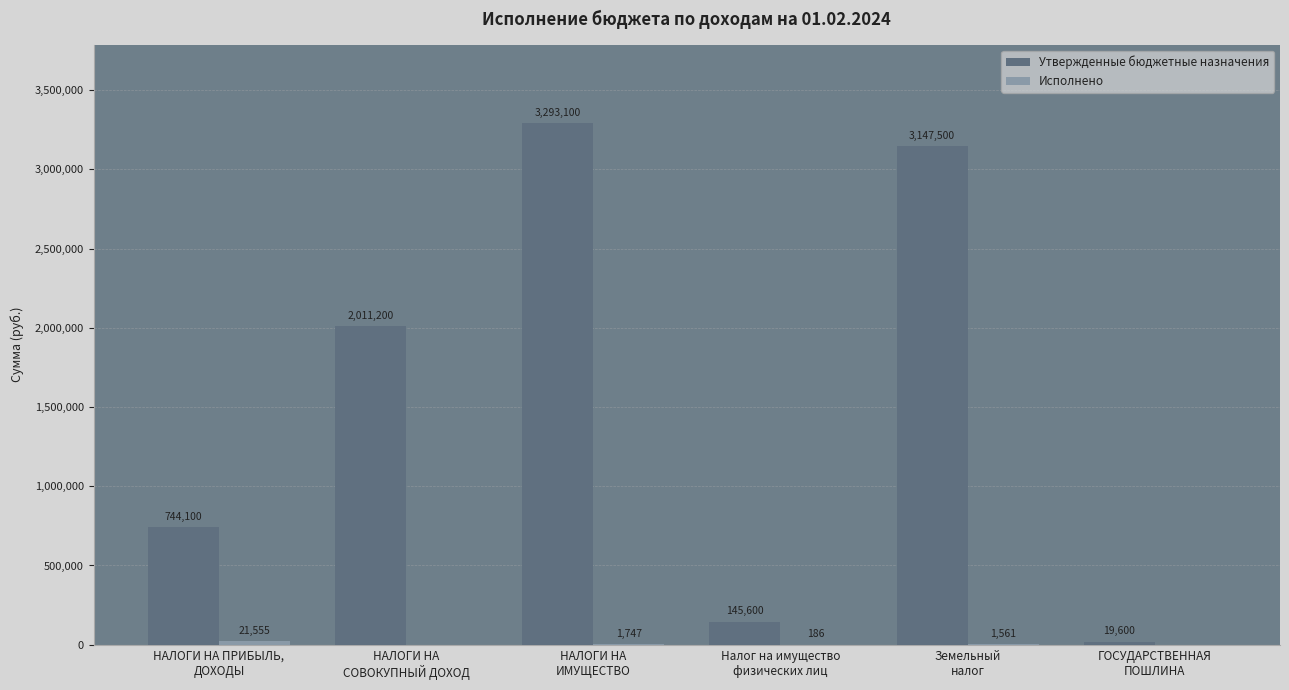

What is the sum of all Утвержденные бюджетные назначения values?

9361100.0